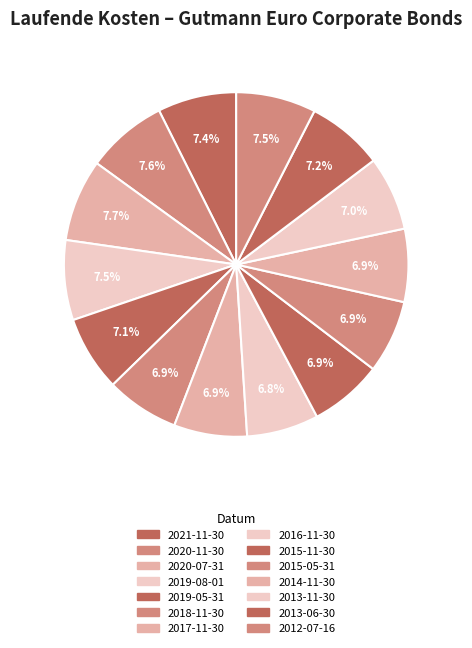

To the nearest percent, what is the difference between the largest and smallest slice percentages?

1%